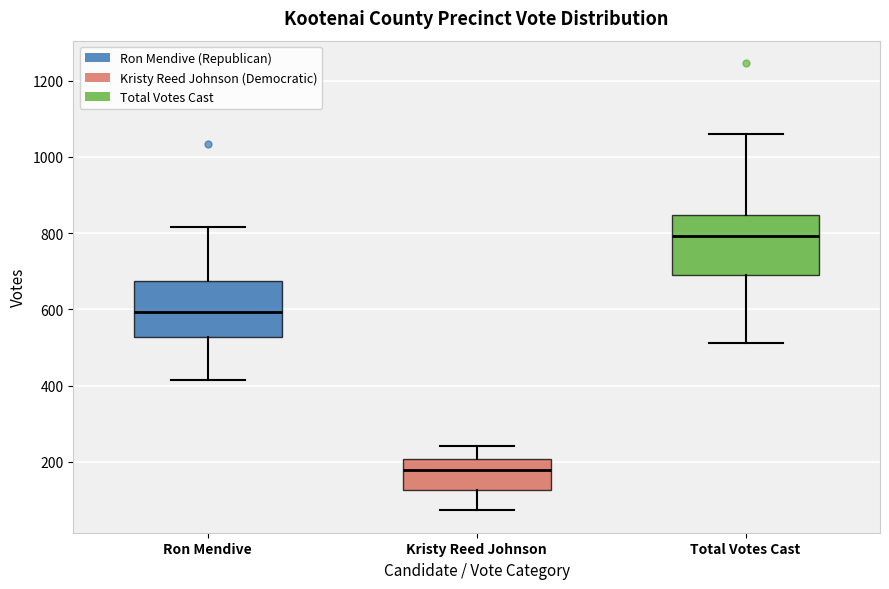

Reading left to right, transcribe this box plot: for each box, give where its median line is, the range the box spans, and where its two whiskers end, as read against the y-axis. The values are not printed on the chart, so give them approximately, as read against the axis.

Ron Mendive: median 600, box 520 to 680, whiskers 420 to 820
Kristy Reed Johnson: median 180, box 120 to 200, whiskers 80 to 240
Total Votes Cast: median 800, box 700 to 840, whiskers 520 to 1060